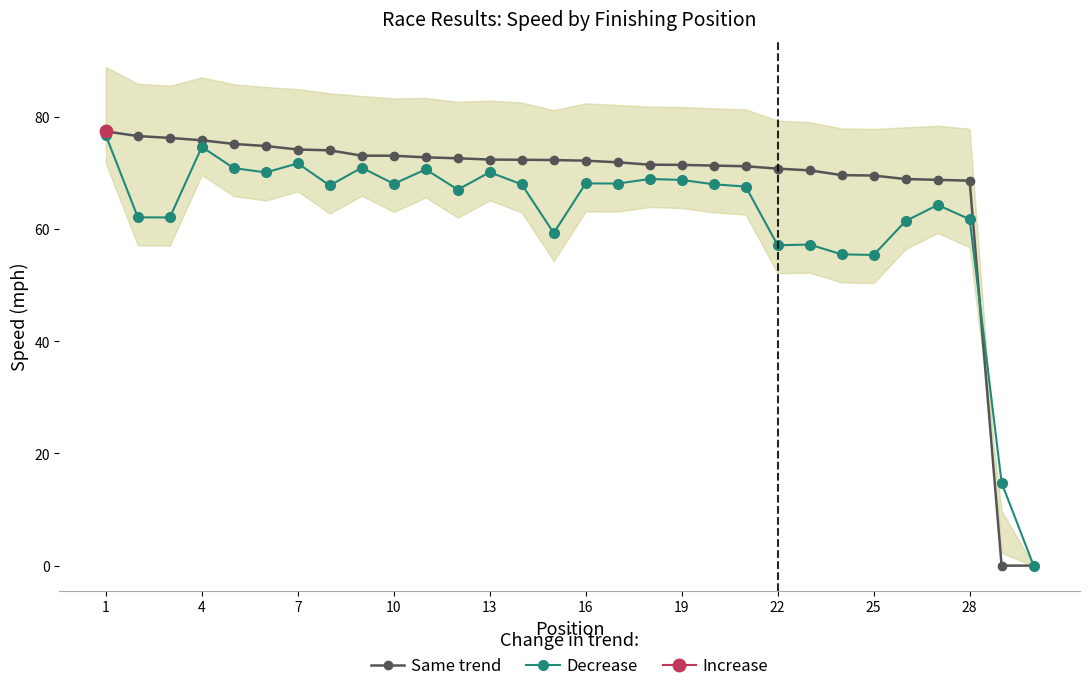

True or false: Same trend has a value of 74.2 at 7.

True